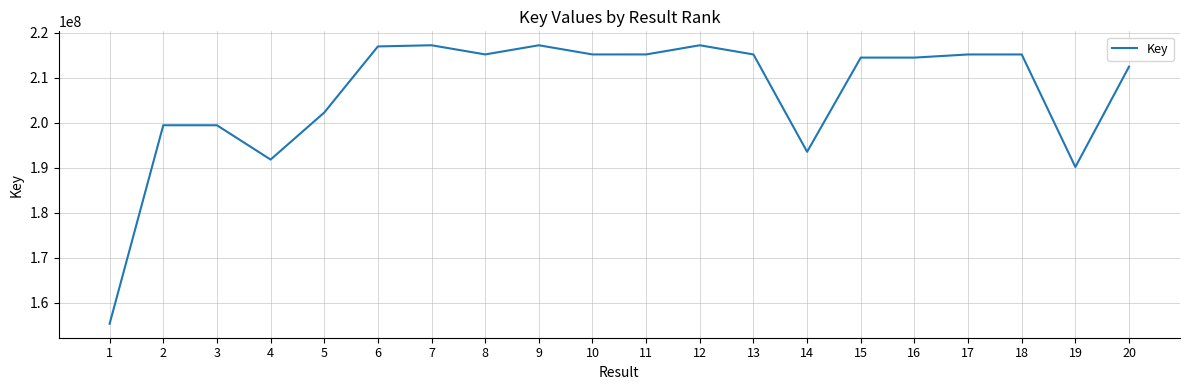

What is the greatest value displayed?

217226818